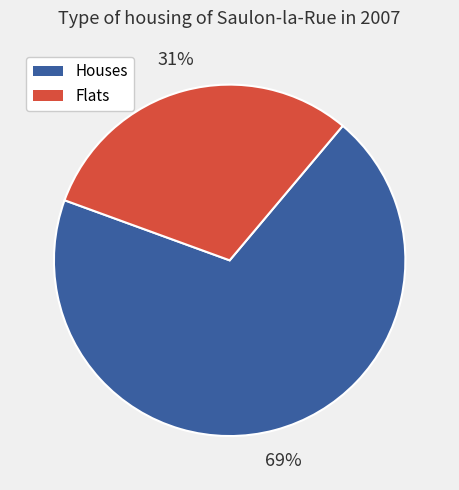

Count the number of slices in the pie.

2